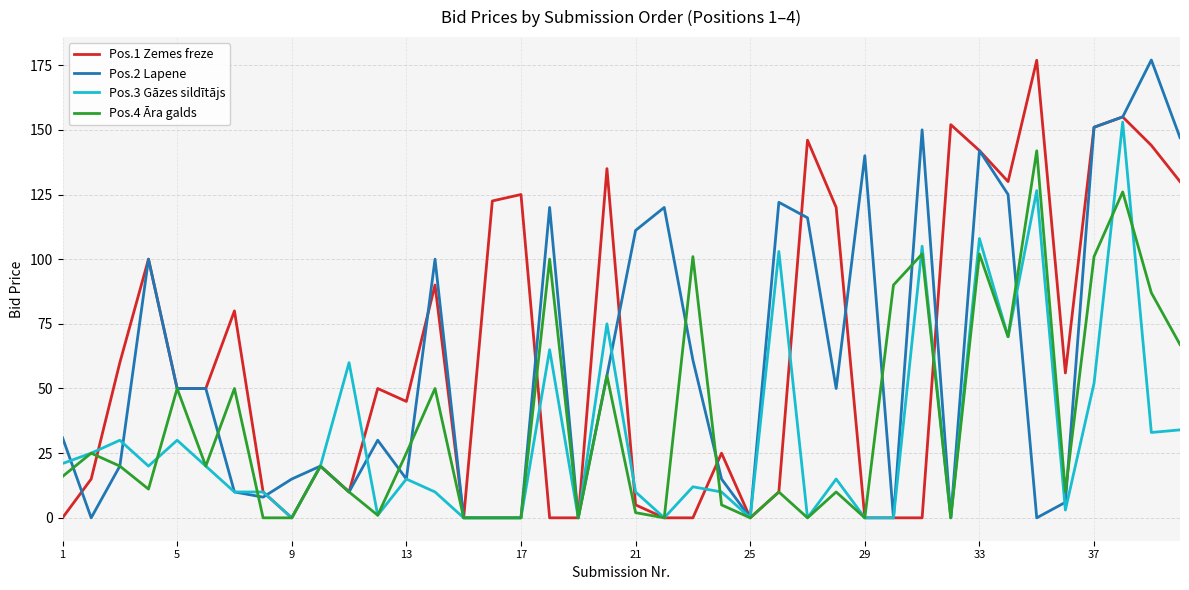

Does the chart have visible grid lines?

Yes